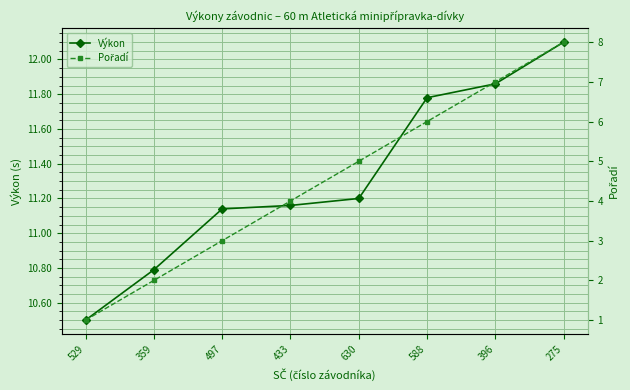

True or false: Pořadí and Výkon cross at least once.

False